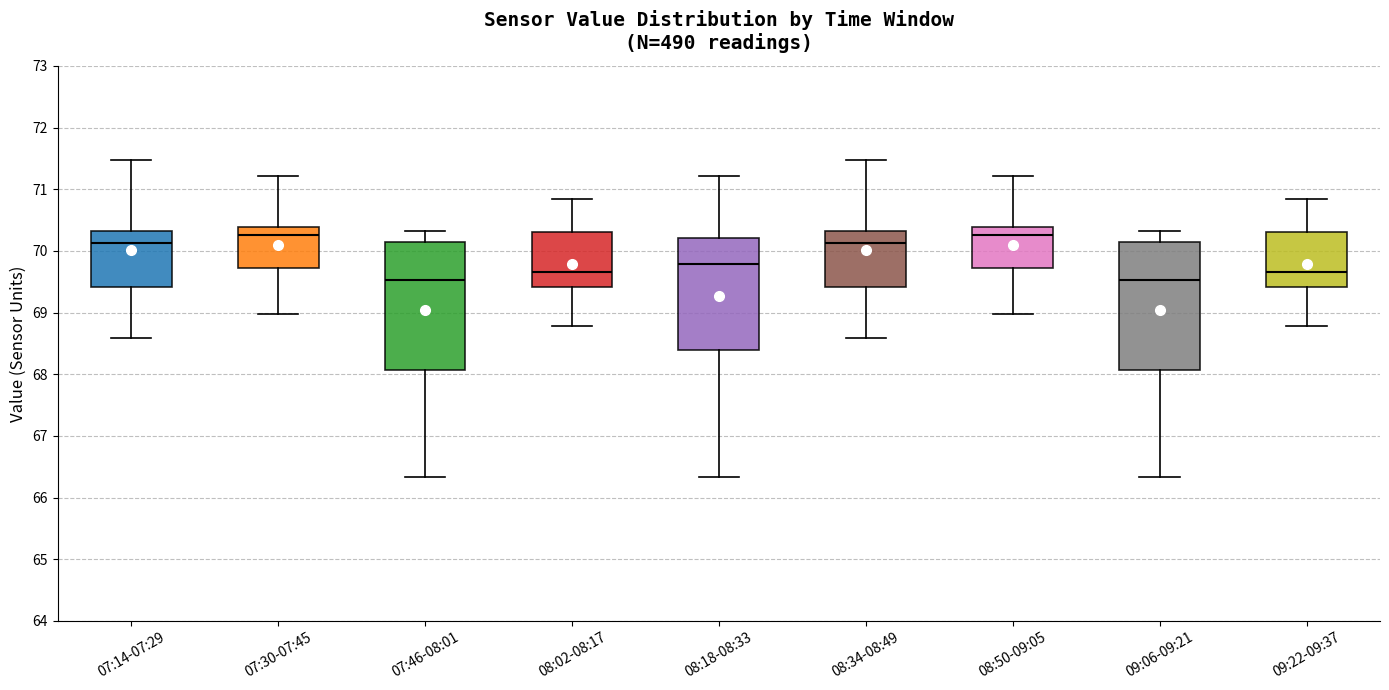

Reading left to right, read every box against the y-axis: the position of its median line, the range the box covers, and the ends of its whiskers. The values are not printed on the chart, so give them approximately, as read against the axis.

07:14-07:29: median 70.1, box 69.4 to 70.3, whiskers 68.6 to 71.5
07:30-07:45: median 70.3, box 69.7 to 70.4, whiskers 69.0 to 71.2
07:46-08:01: median 69.5, box 68.1 to 70.2, whiskers 66.3 to 70.3
08:02-08:17: median 69.7, box 69.4 to 70.3, whiskers 68.8 to 70.8
08:18-08:33: median 69.8, box 68.4 to 70.2, whiskers 66.3 to 71.2
08:34-08:49: median 70.1, box 69.4 to 70.3, whiskers 68.6 to 71.5
08:50-09:05: median 70.3, box 69.7 to 70.4, whiskers 69.0 to 71.2
09:06-09:21: median 69.5, box 68.1 to 70.2, whiskers 66.3 to 70.3
09:22-09:37: median 69.7, box 69.4 to 70.3, whiskers 68.8 to 70.8